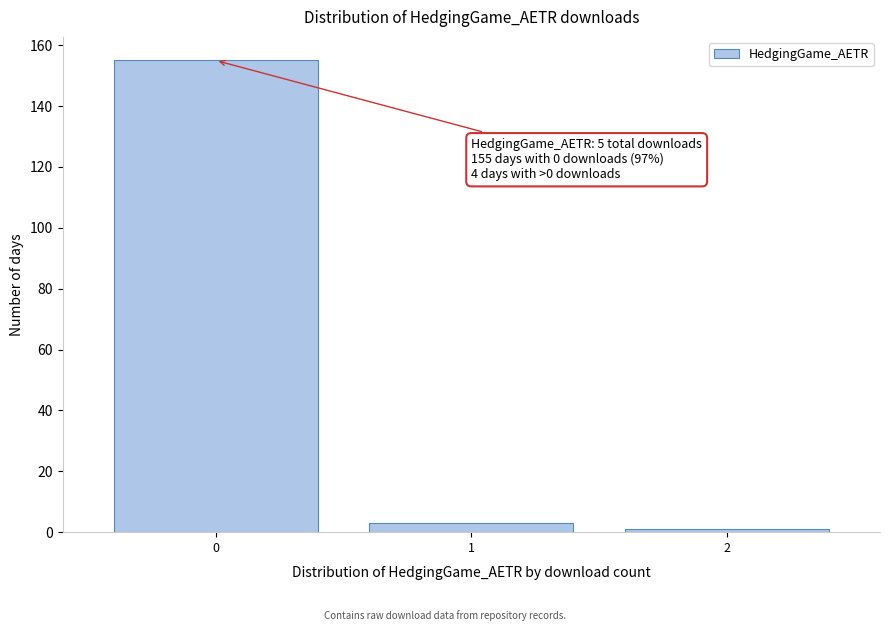

Reading left to right, list all the values displayed in this chart.

0=155	1=3	2=1